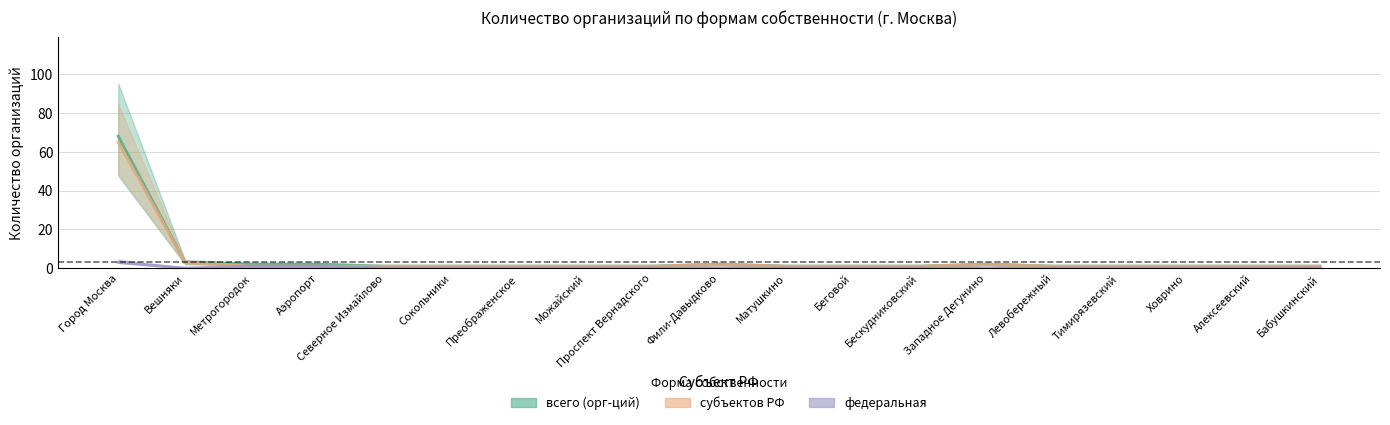

Does the chart display data point markers on the line(s)?

No